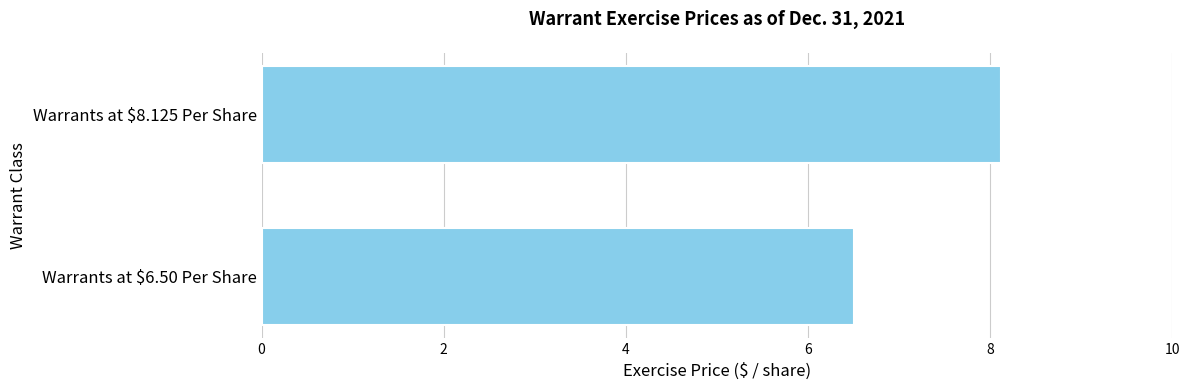

The chart shows a value of 11.0 at Warrants at $8.125 Per Share. True or false?

False